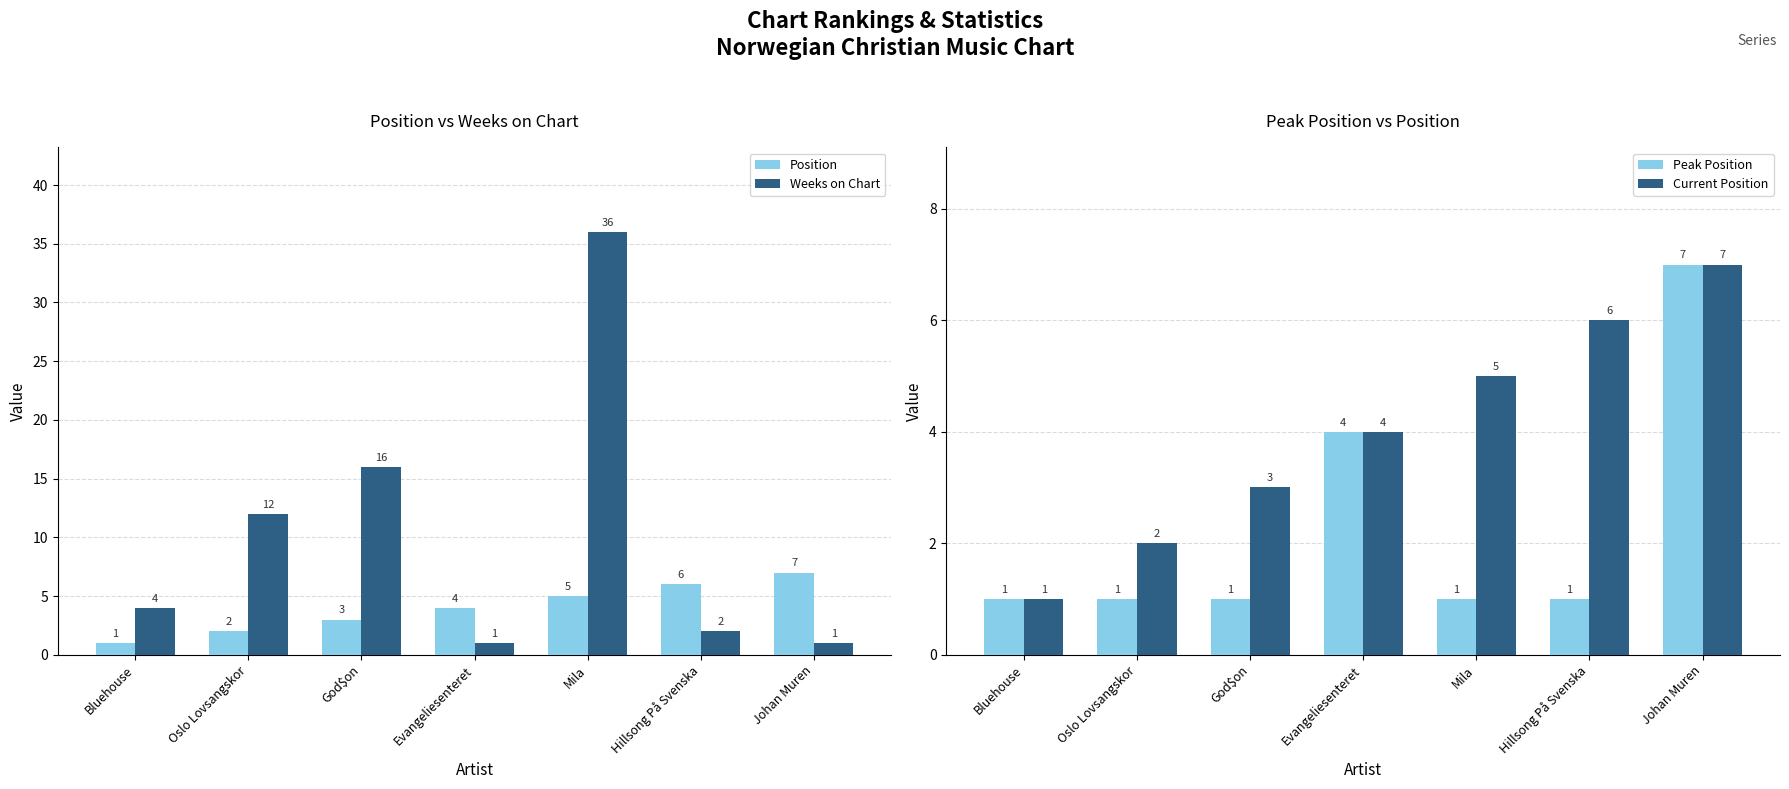

What are all the series names shown in the legend?

Position, Weeks on Chart, Peak Position, Current Position